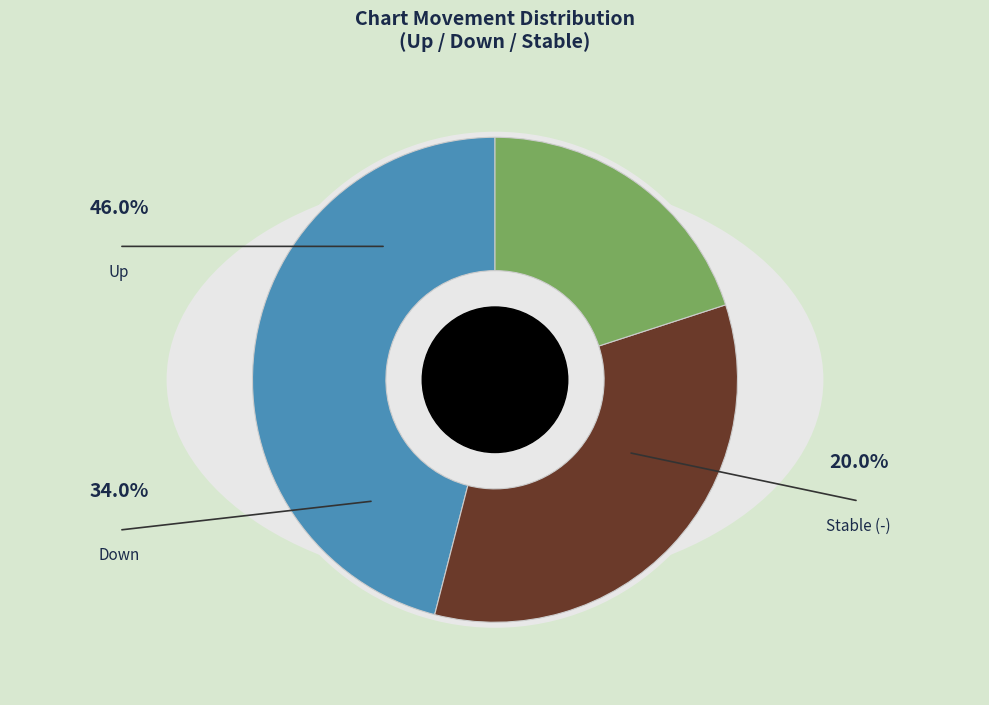

True or false: up accounts for 46% of the total.

True